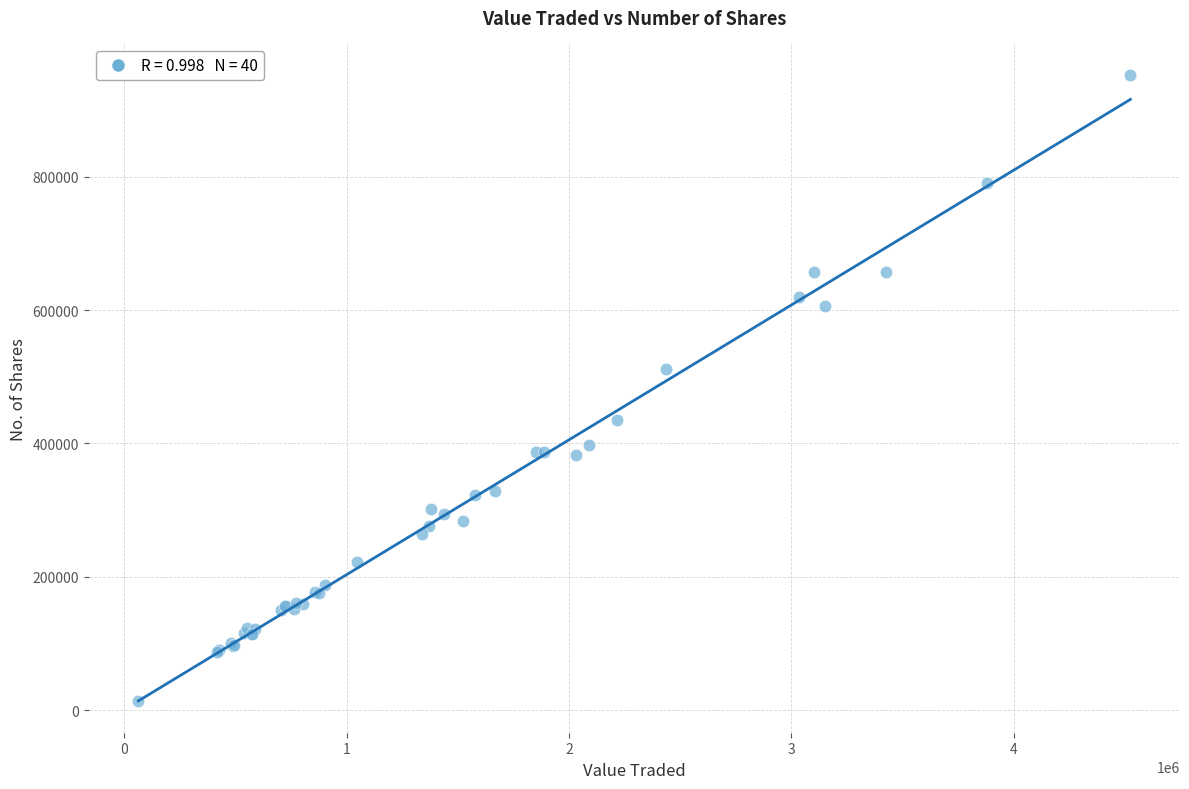

What Y value in the scatter plot is closest to 482942?

512172